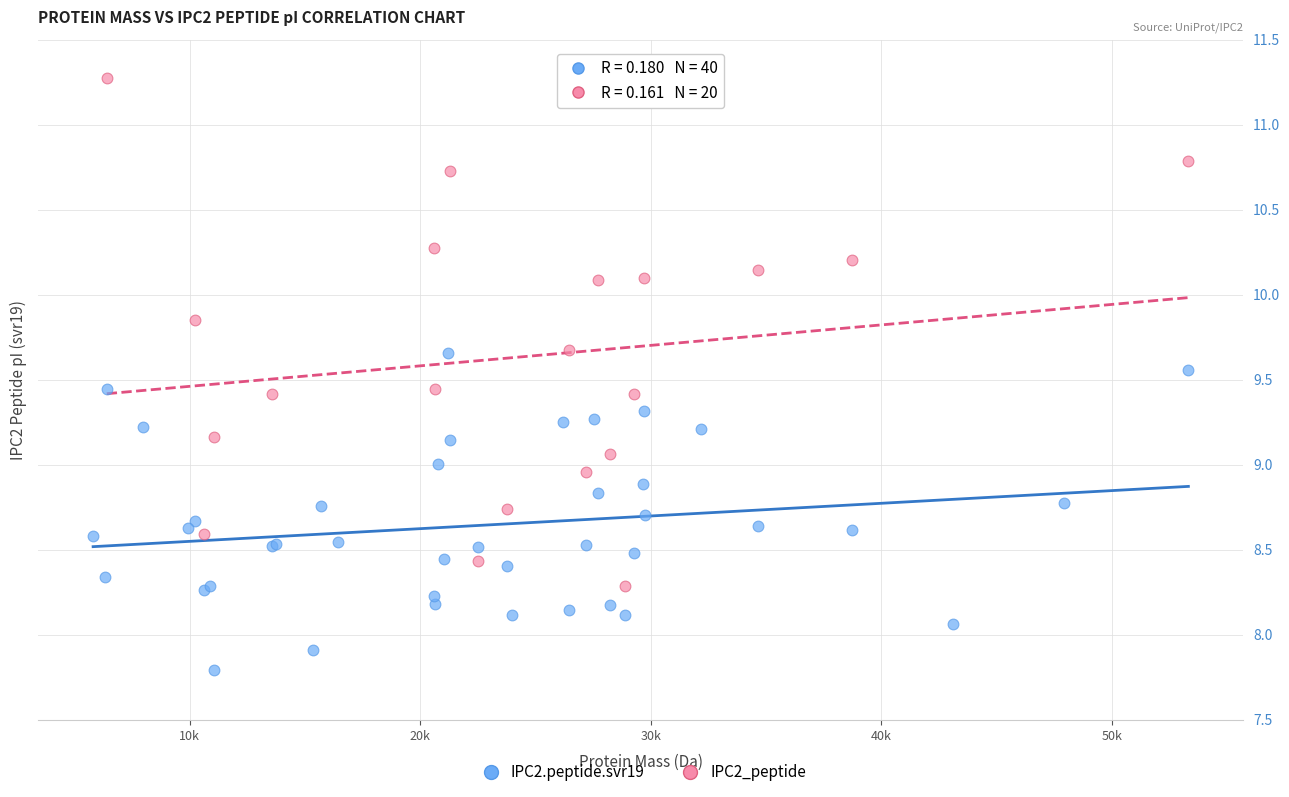

Which series has the largest Y range (max minus min)?

IPC2_peptide